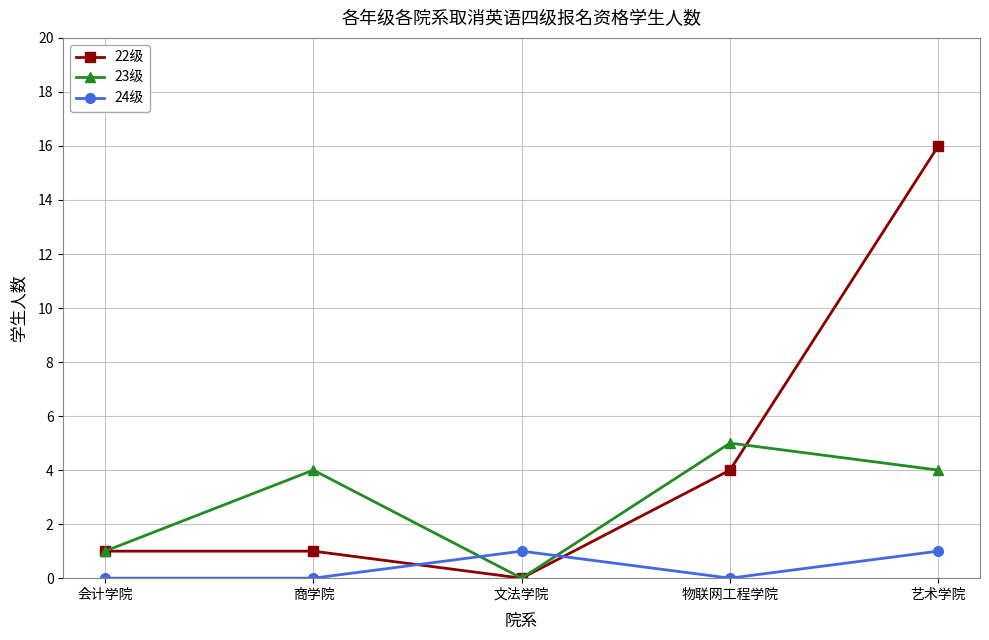

How many times do 23级 and 24级 cross each other?

2